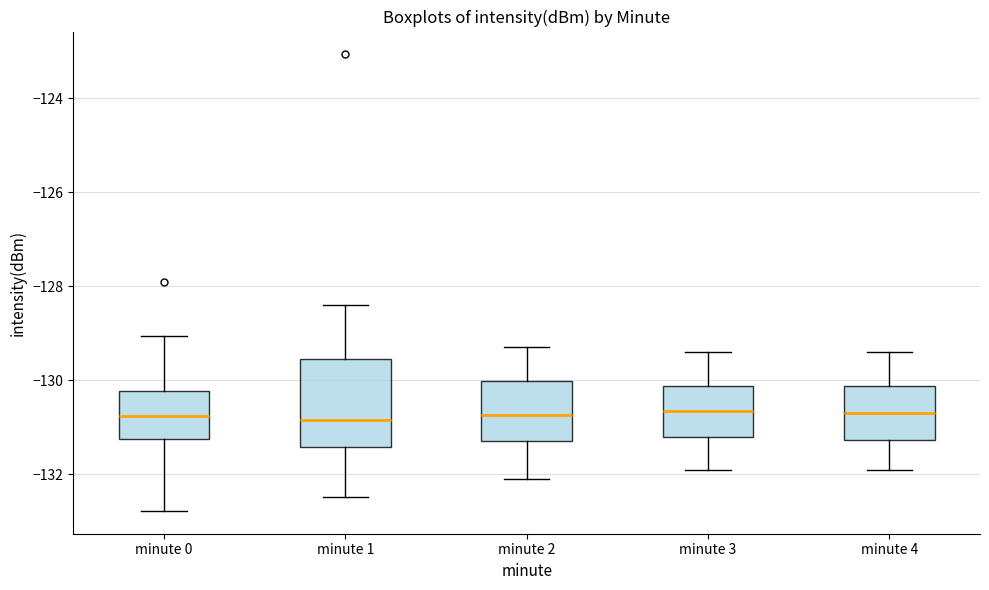

Comparing the boxes themselves (not the whiskers), which one is the tallest?

minute 1